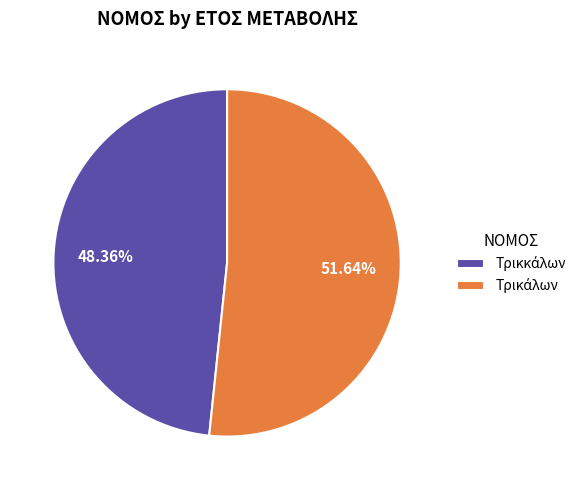

Does any single category account for the majority?

Yes